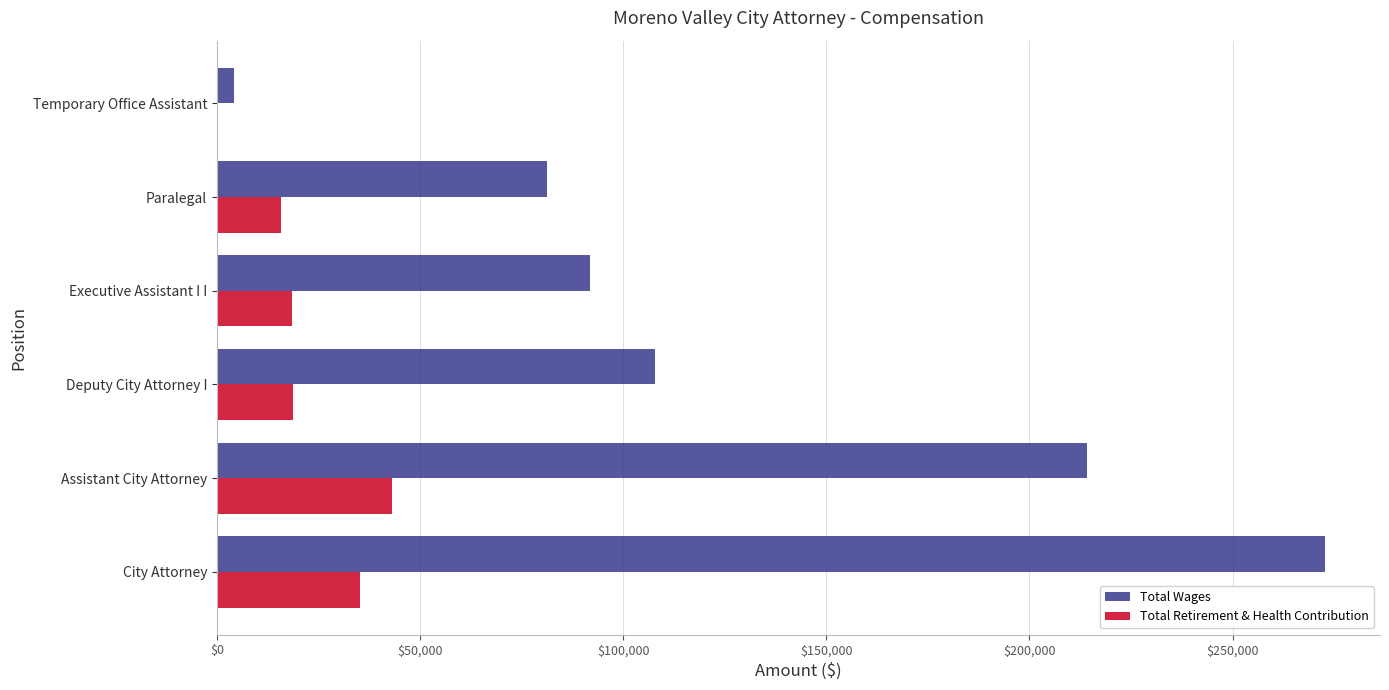

At which category is the sum across all series the highest?

City Attorney